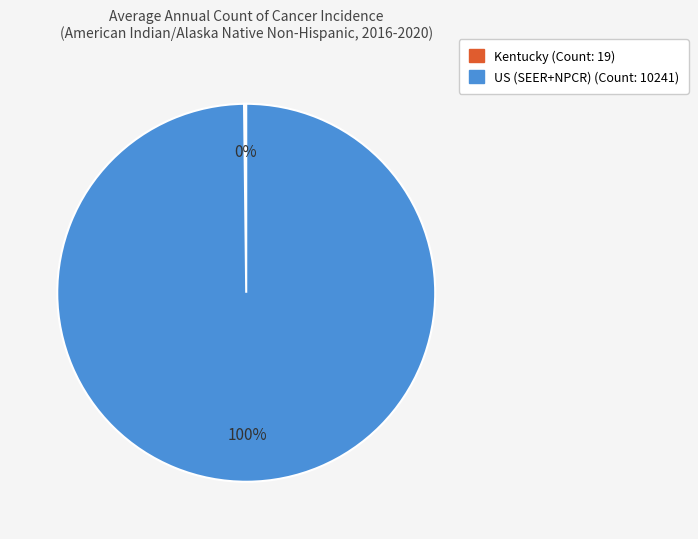

Which category has the biggest portion of the pie?

US (SEER+NPCR)